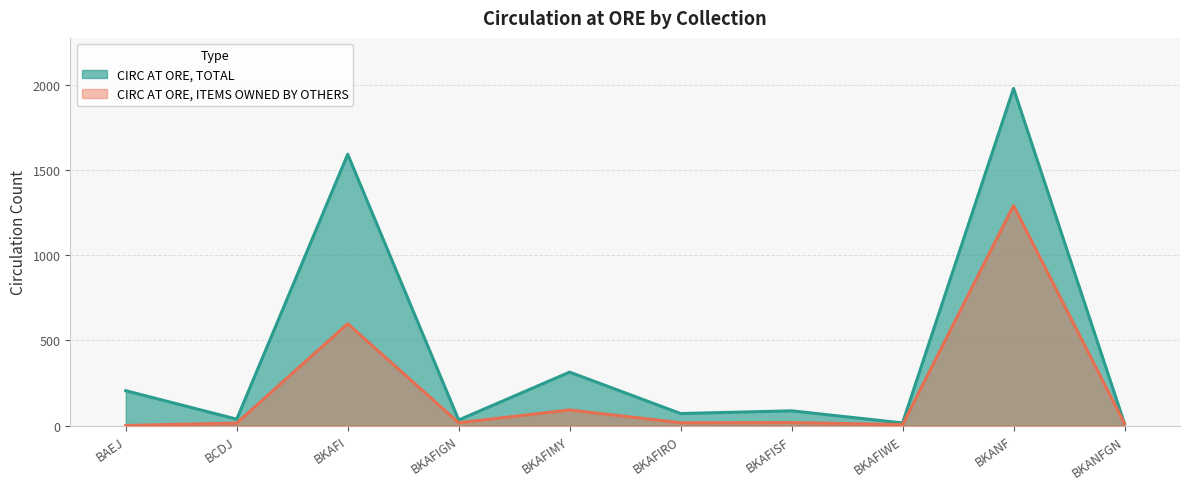

Does the chart have visible grid lines?

Yes